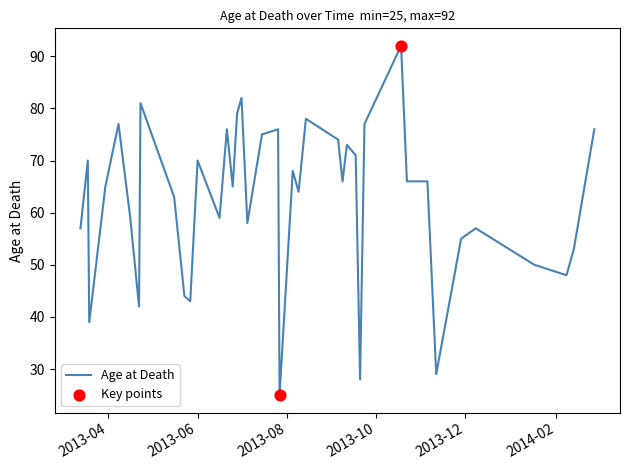

What is the maximum value shown in the chart?

92